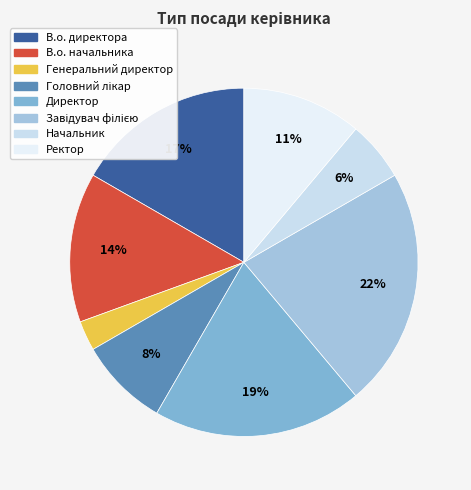

How much of the chart is everything except Завідувач філією?

77.8%